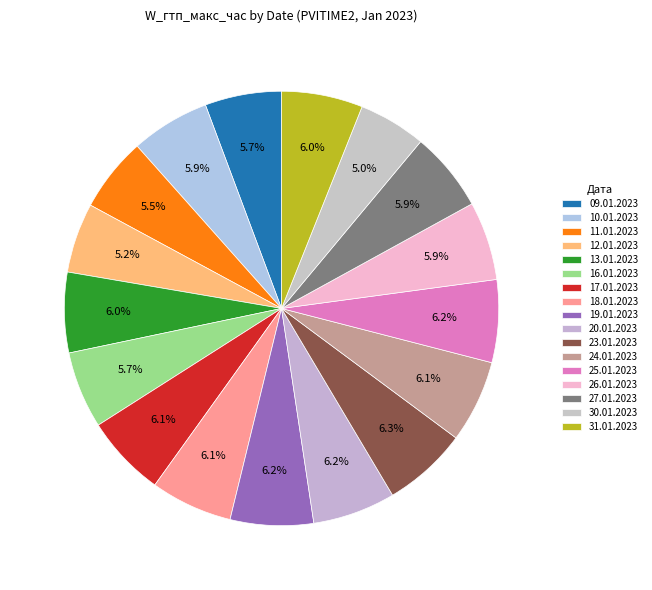

What is the change in value from 20.01.2023 to 26.01.2023?

-1.2